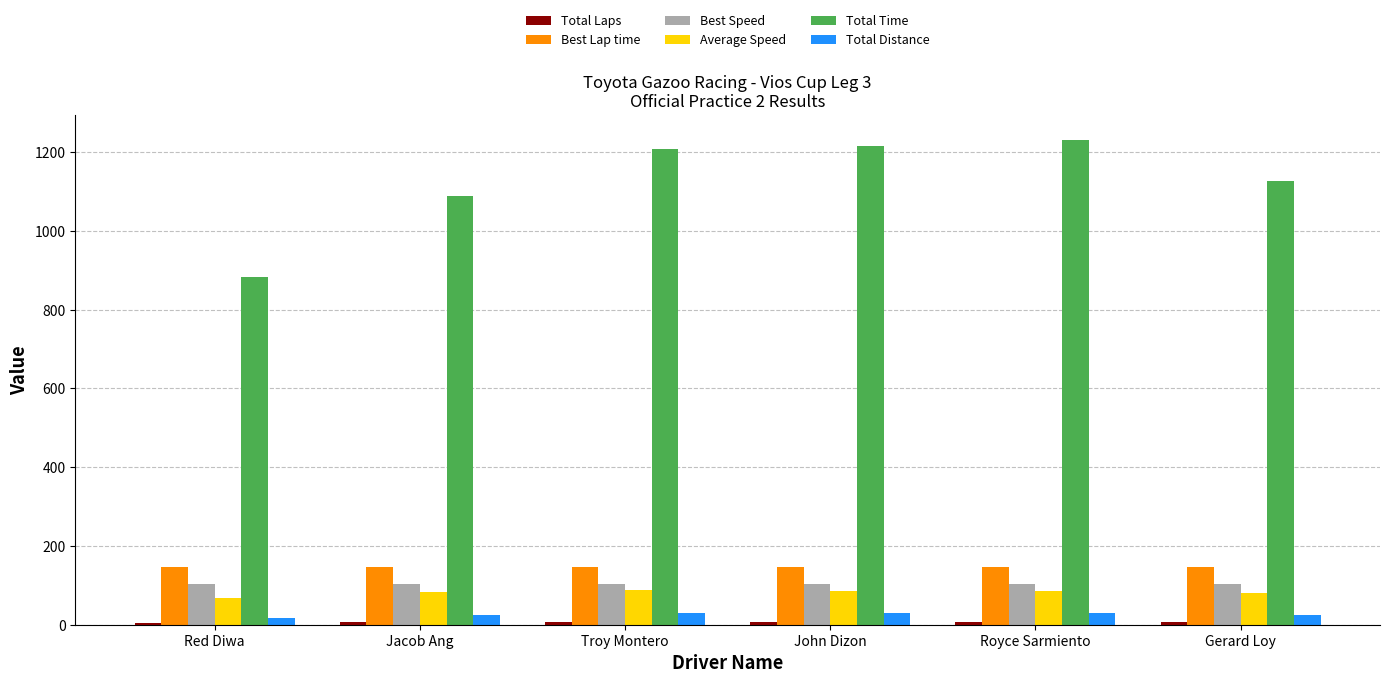

What is the maximum value shown in the chart?

1231.7